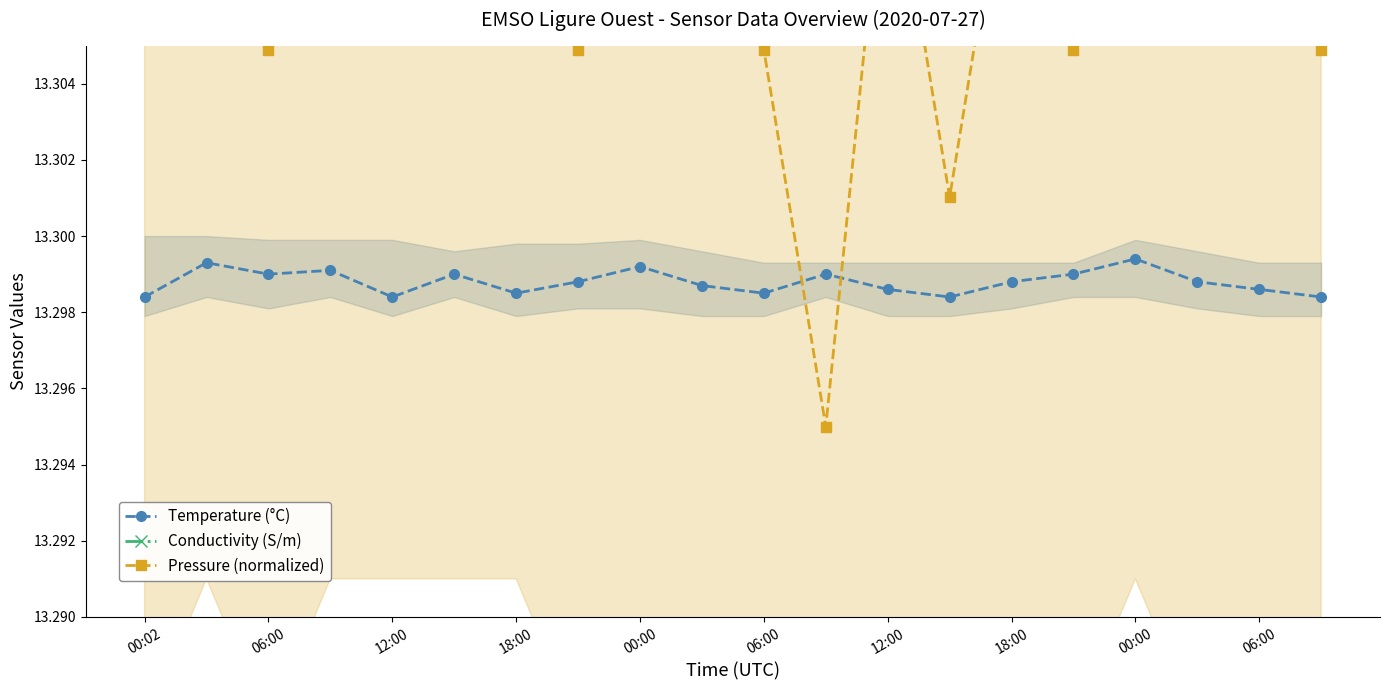

True or false: Conductivity (S/m) and Temperature (°C) cross at least once.

False